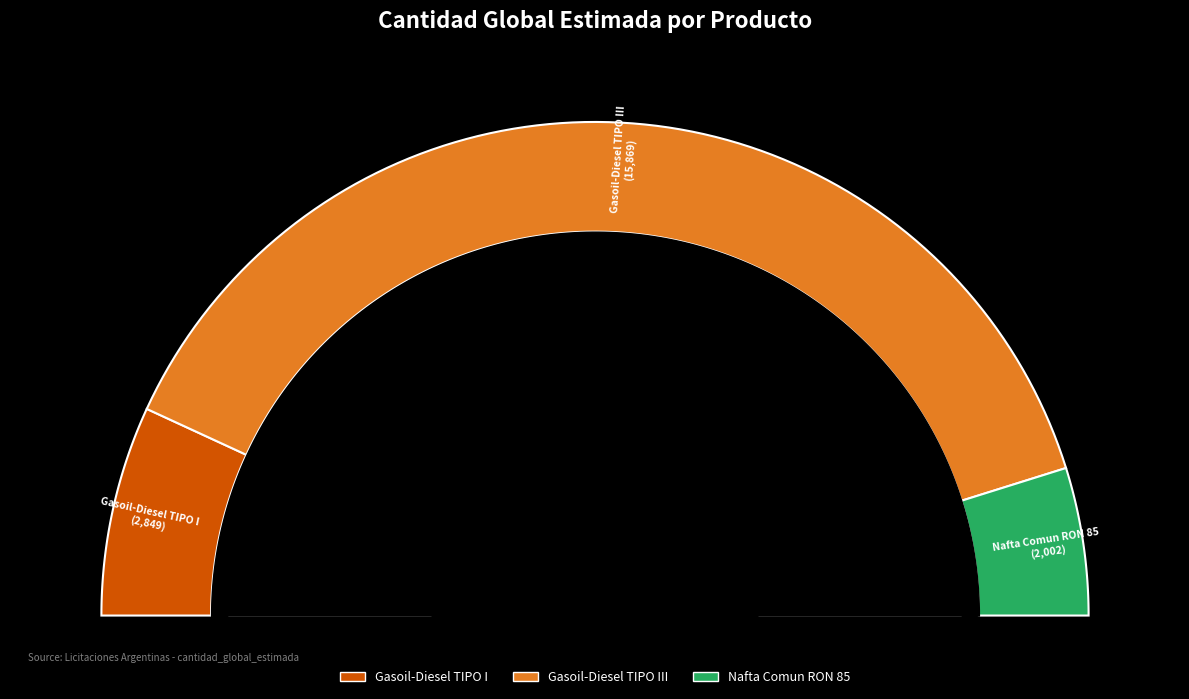

Which category has the biggest portion of the pie?

Gasoil-Diesel TIPO III